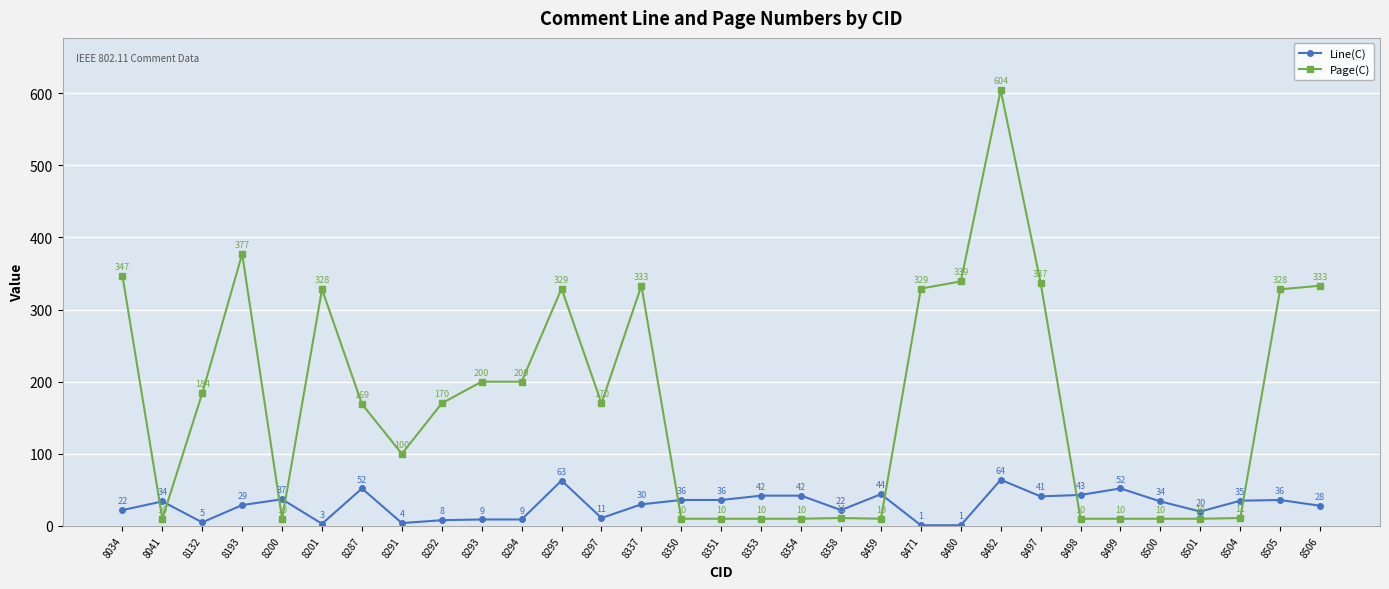

The Line(C) series shows 35 at 8504. True or false?

True